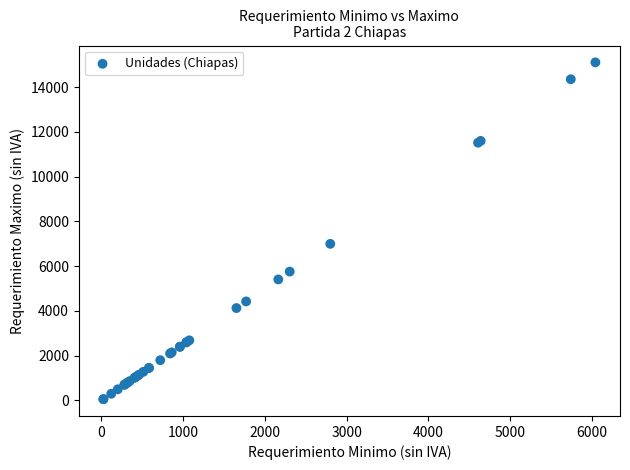

What Y value in the scatter plot is closest to 7585?

7000